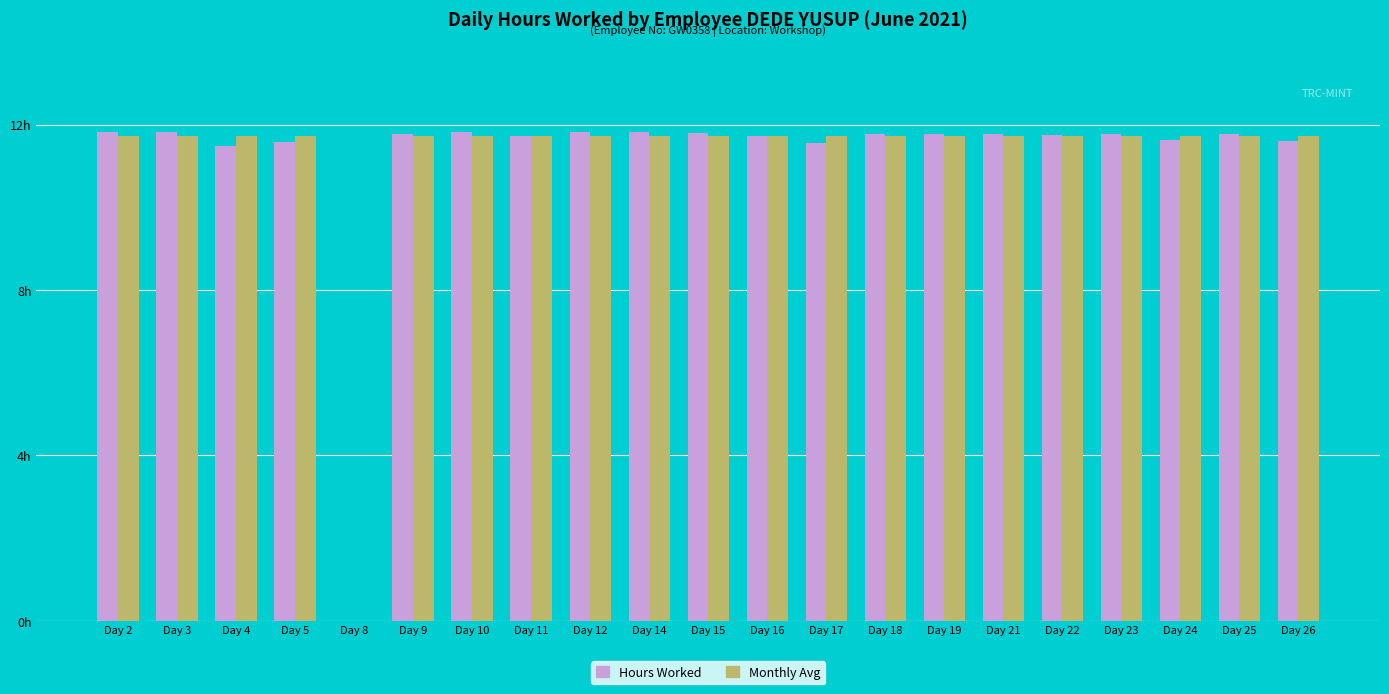

Reading right to left, extract all data points from this chart.

Hours Worked: Day 26=11.6	Day 25=11.8	Day 24=11.6	Day 23=11.8	Day 22=11.8	Day 21=11.8	Day 19=11.8	Day 18=11.8	Day 17=11.6	Day 16=11.7	Day 15=11.8	Day 14=11.8	Day 12=11.8	Day 11=11.7	Day 10=11.8	Day 9=11.8	Day 8=0.0	Day 5=11.6	Day 4=11.5	Day 3=11.8	Day 2=11.8
Monthly Avg: Day 26=11.7	Day 25=11.7	Day 24=11.7	Day 23=11.7	Day 22=11.7	Day 21=11.7	Day 19=11.7	Day 18=11.7	Day 17=11.7	Day 16=11.7	Day 15=11.7	Day 14=11.7	Day 12=11.7	Day 11=11.7	Day 10=11.7	Day 9=11.7	Day 8=0.0	Day 5=11.7	Day 4=11.7	Day 3=11.7	Day 2=11.7